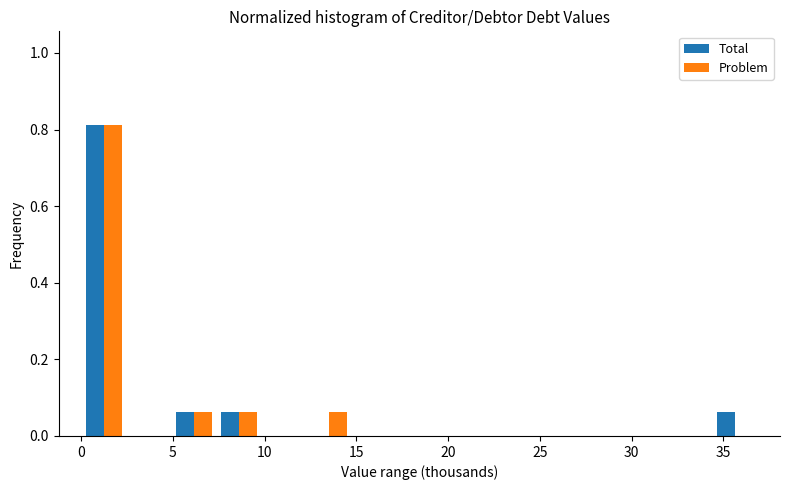

Reading left to right, list every range on the x-axis with the height of the bar of each series over it. Neither the bar edges nor the heights are printed on the chart, so give them approximately, as read against the axes.

0.0 to 2.5: Total=0.82	Problem=0.82
2.5 to 5.0: Total=0	Problem=0
5.0 to 7.5: Total=0.06	Problem=0.06
7.5 to 10.0: Total=0.06	Problem=0.06
10.0 to 12.5: Total=0	Problem=0
12.5 to 14.5: Total=0	Problem=0.06
14.5 to 17.0: Total=0	Problem=0
17.0 to 19.5: Total=0	Problem=0
19.5 to 22.0: Total=0	Problem=0
22.0 to 24.5: Total=0	Problem=0
24.5 to 27.0: Total=0	Problem=0
27.0 to 29.5: Total=0	Problem=0
29.5 to 32.0: Total=0	Problem=0
32.0 to 34.5: Total=0	Problem=0
34.5 to 37.0: Total=0.06	Problem=0